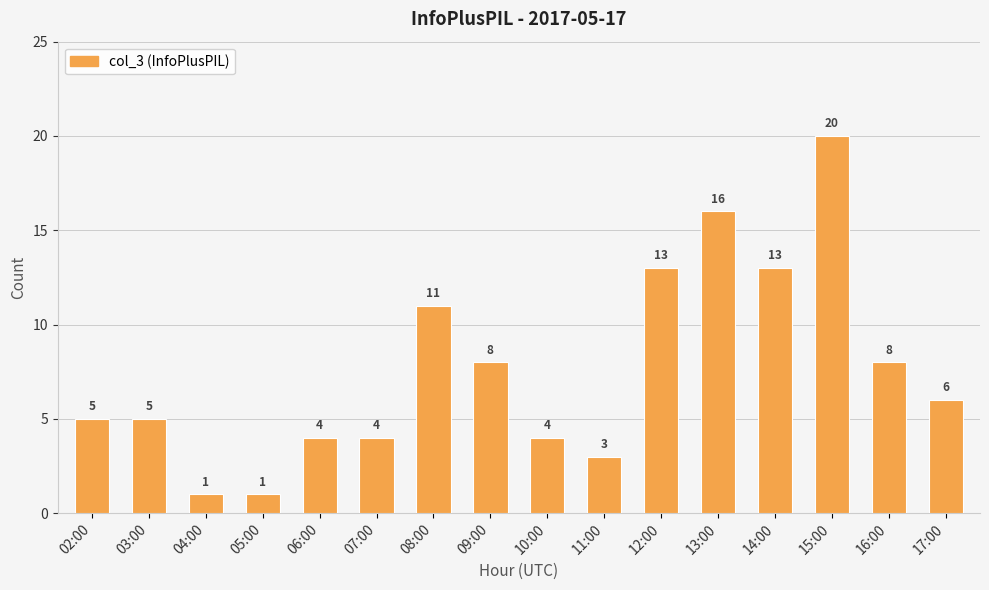

What is the average value?

8